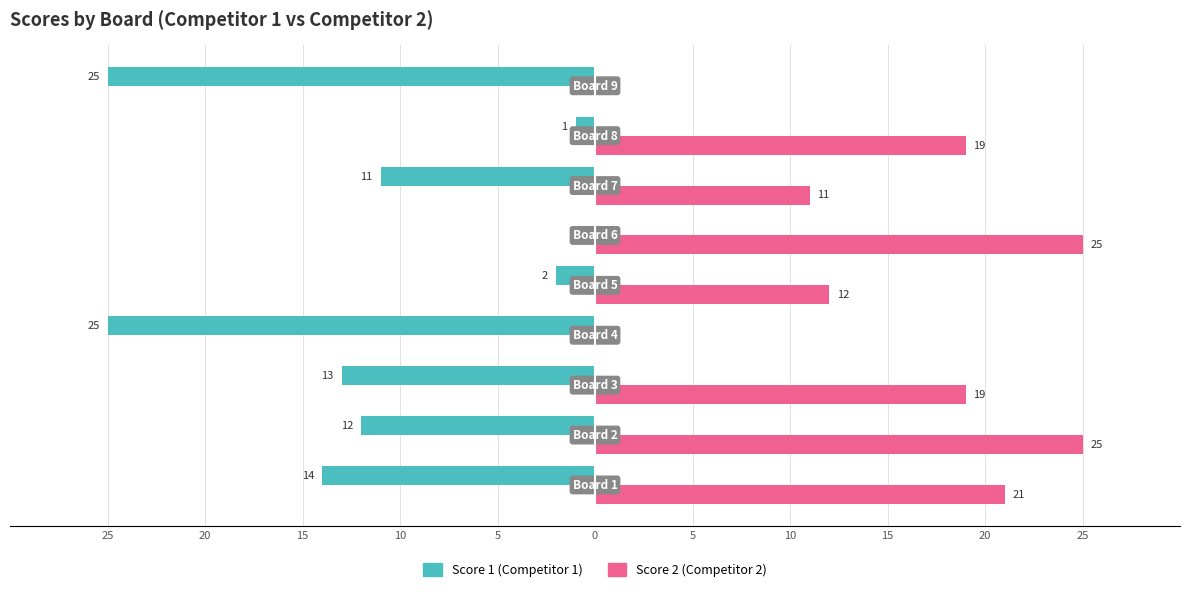

How many data points does each series have?

9